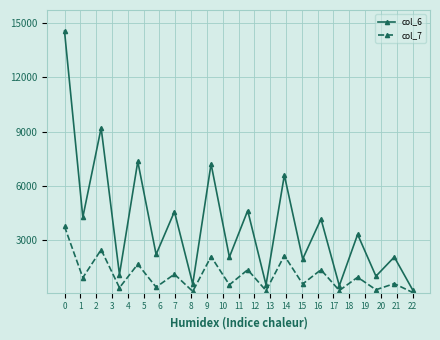

True or false: col_7 has more than 0 interior local peaks.

True